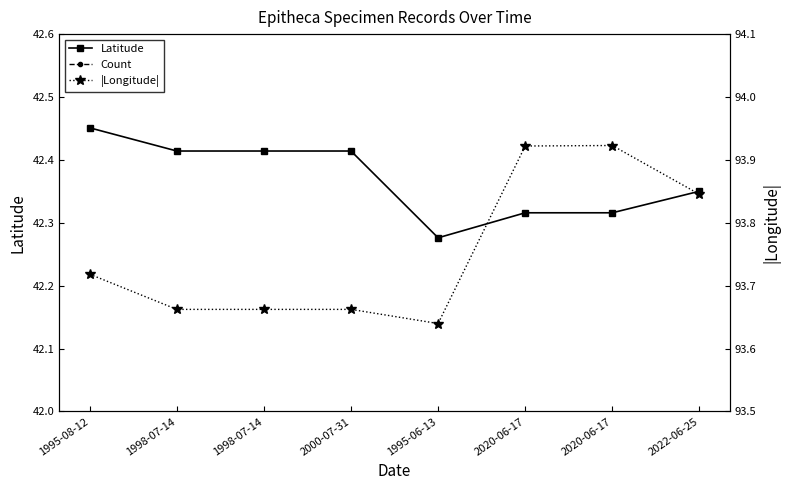

At which label does Latitude reach its minimum?

1995-06-13